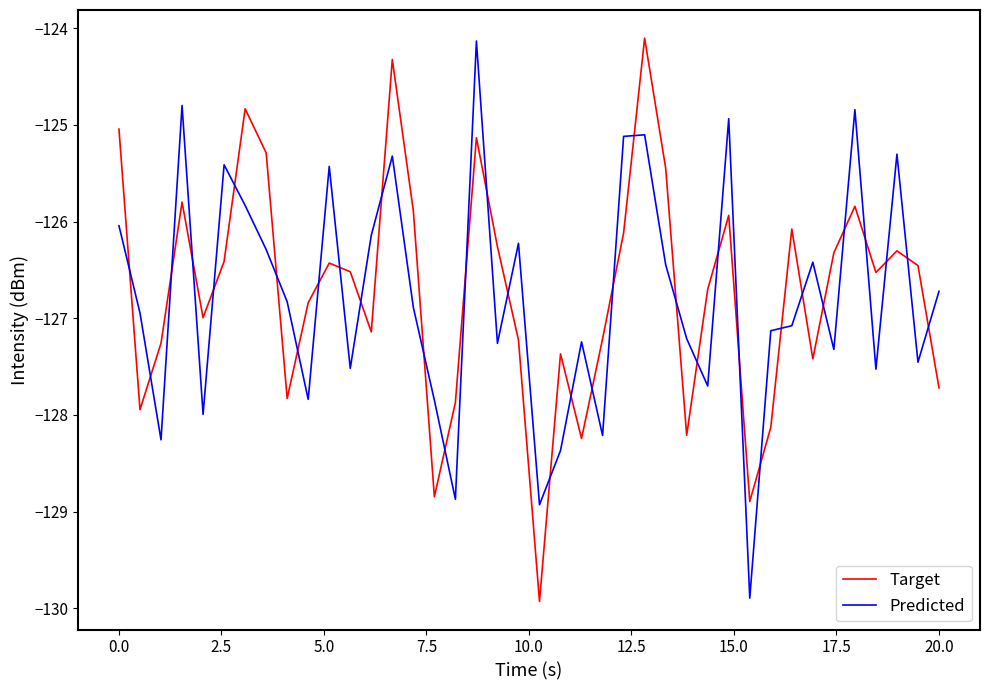

True or false: Target and Predicted cross at least once.

True